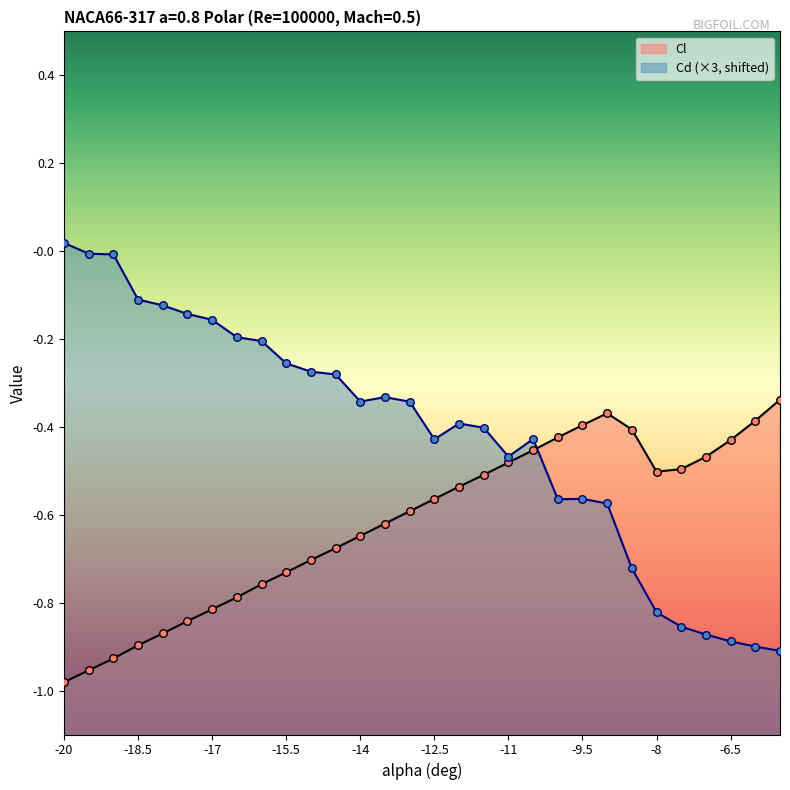

Which series has the largest total across all categories?

Cd